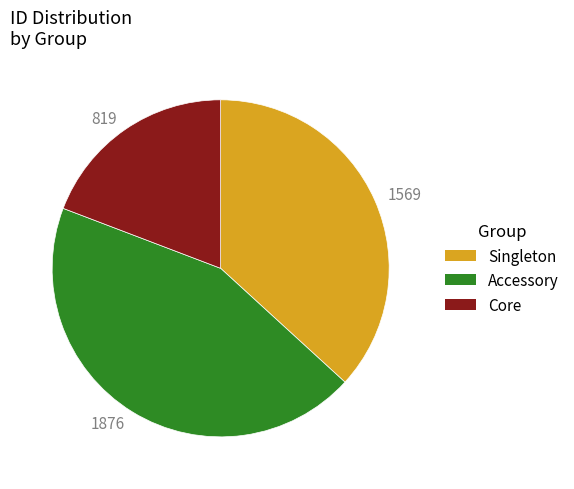

The 1569 slice represents 47% of the pie. True or false?

False